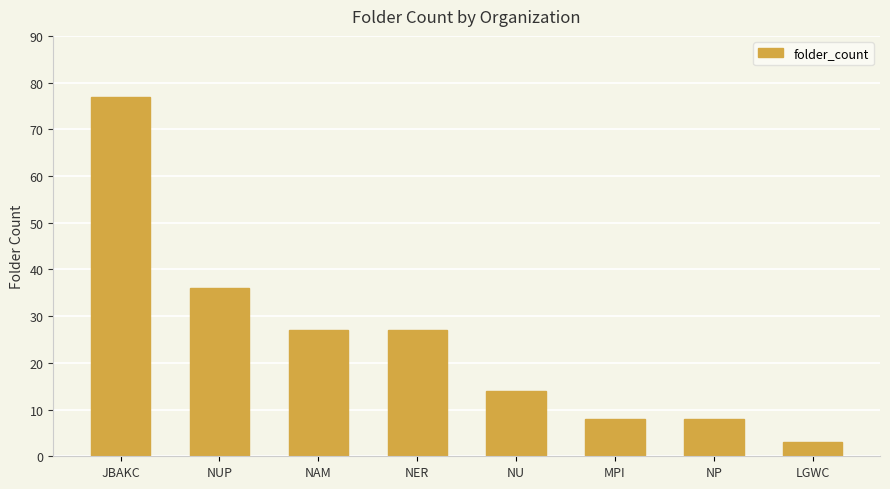

At which label does the data first exceed 27?

JBAKC